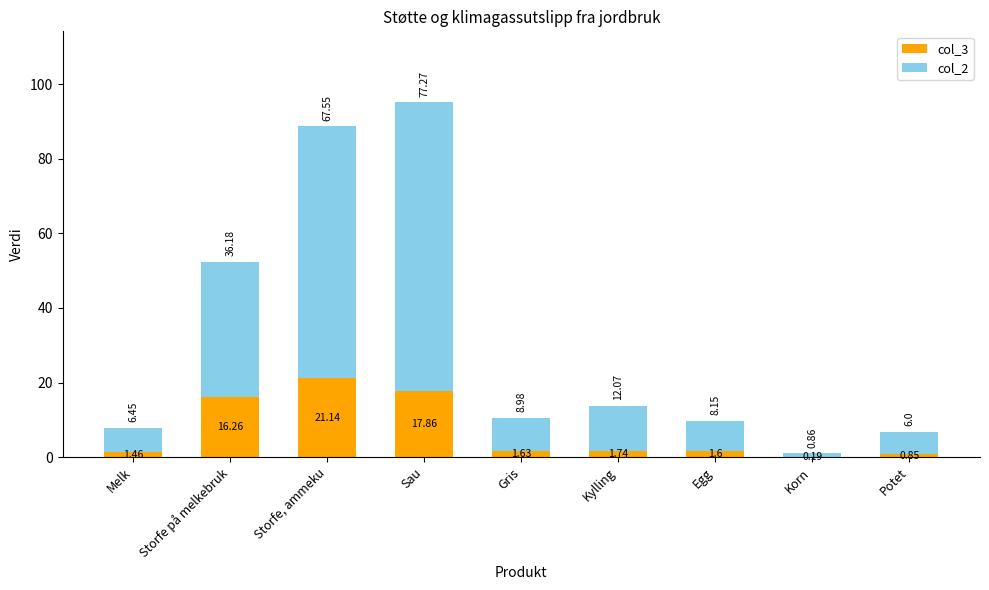

Where does the col_3 series first go above 1?

Melk